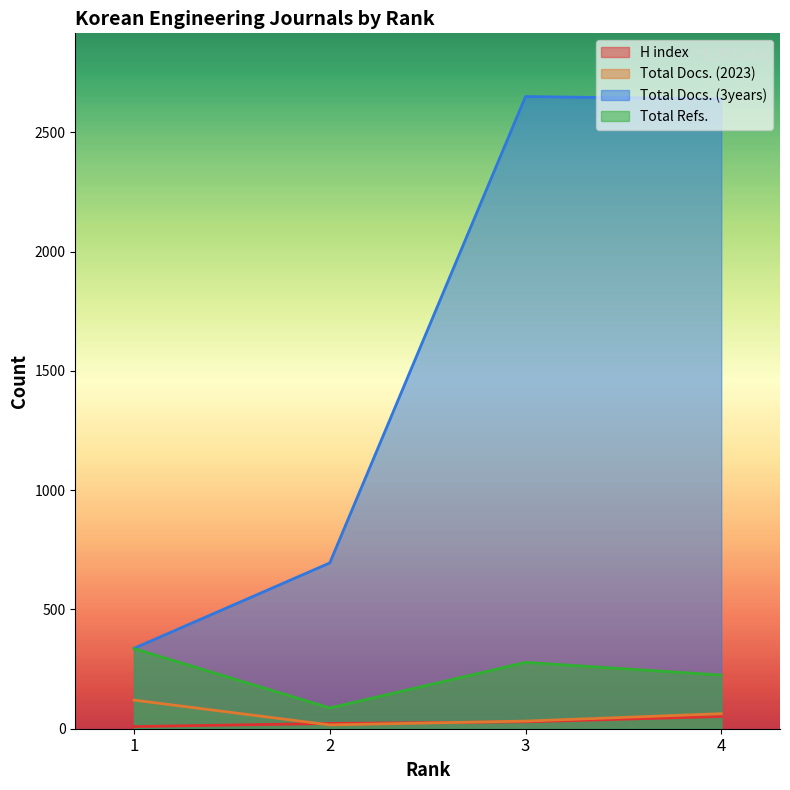

At which label does Total Docs. (3years) reach its peak?

3